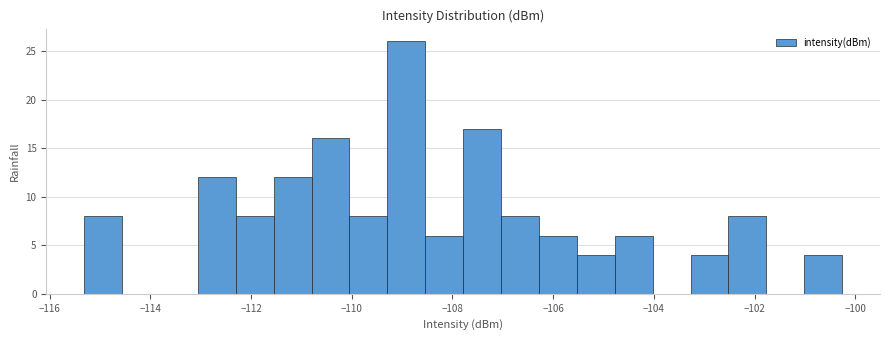

Read against the x-axis, roughly where is the centre of the tallest bar?

-109.0